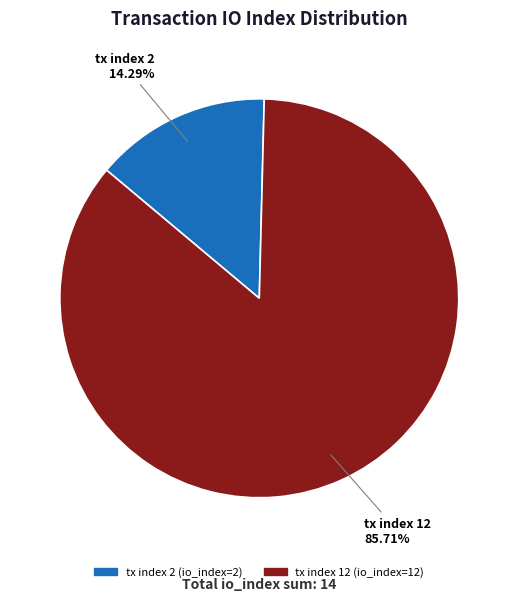

How many segments does this pie chart have?

2